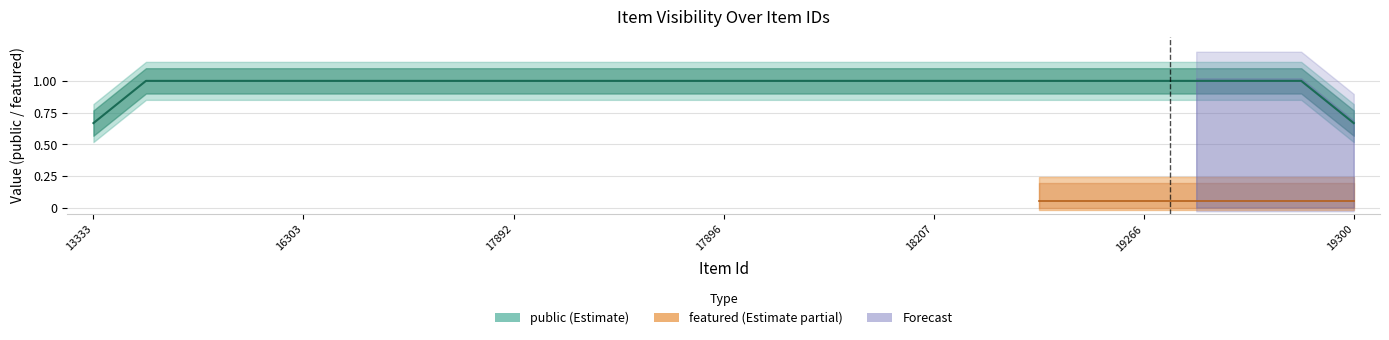

What is the sum of all public values?

25